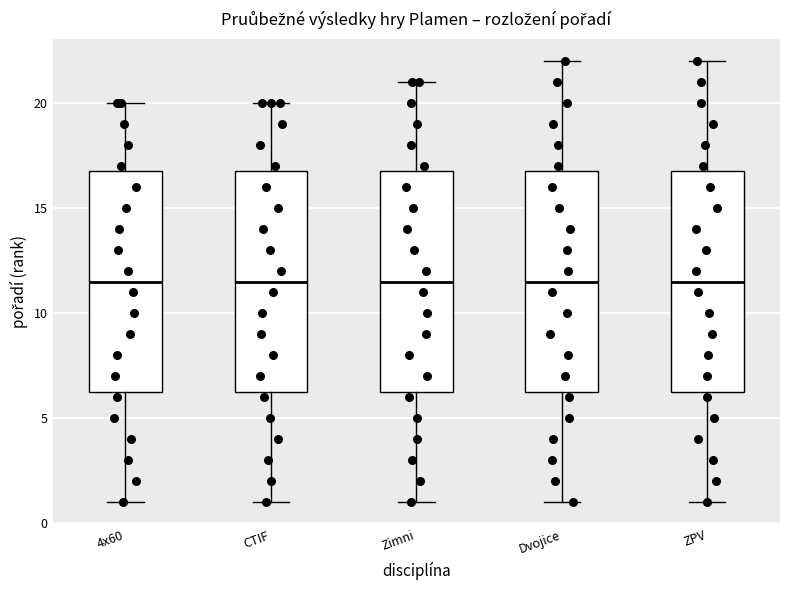

Where is the upper edge of the box for Dvojice on the y-axis? The values are not printed on the chart, so give them approximately, as read against the axis.

17.0